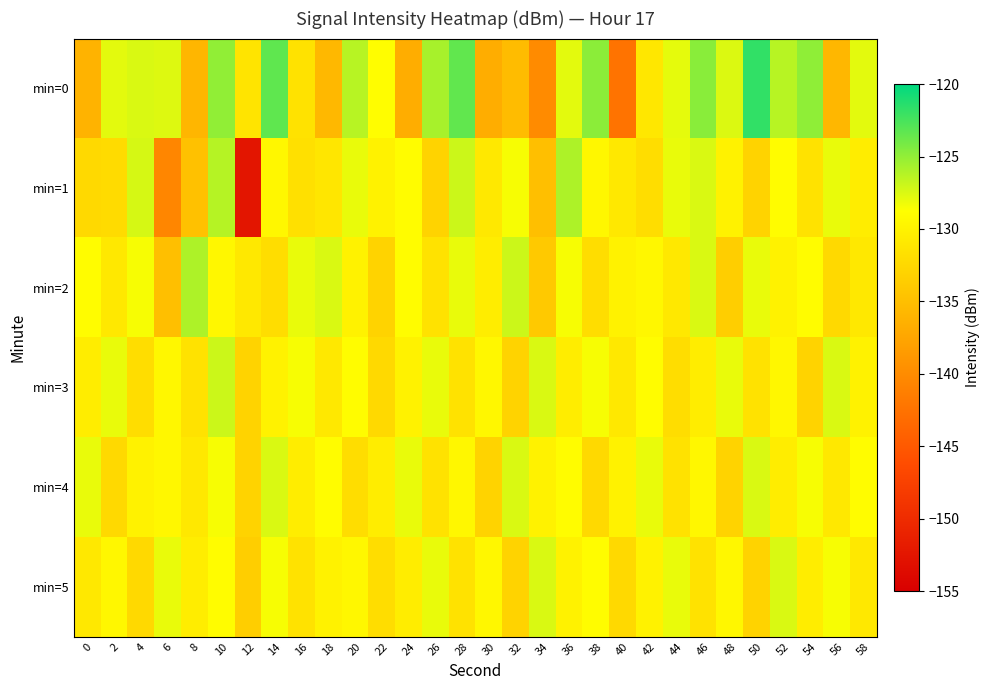

How many data points does each series have?

30